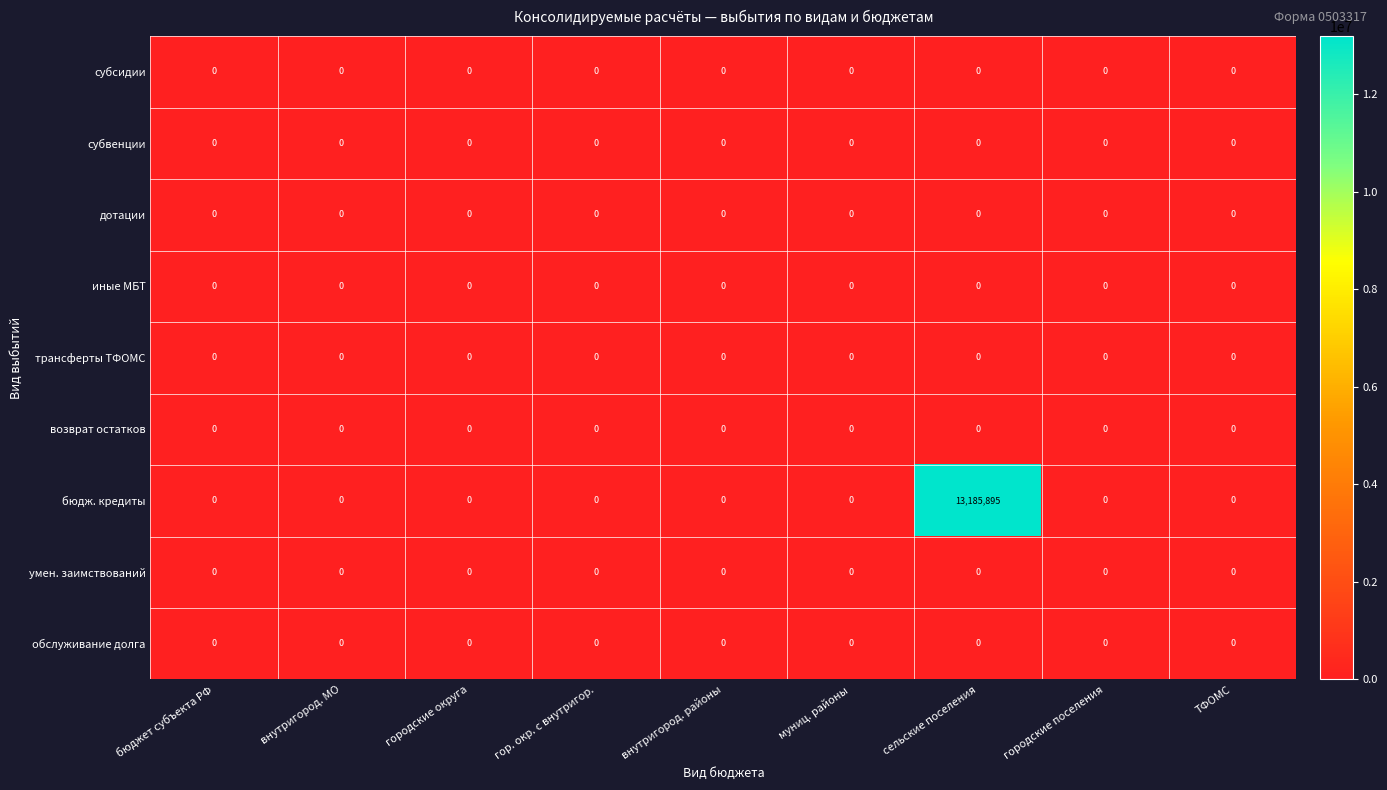

Is it true that субсидии equals 0 at внутригород. МО?

True